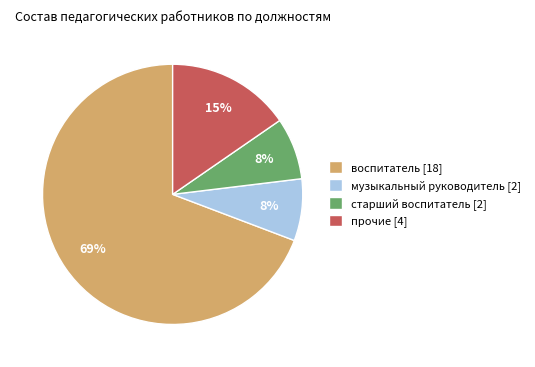

Which has a higher value, музыкальный руководитель [2] or прочие [4]?

прочие [4]